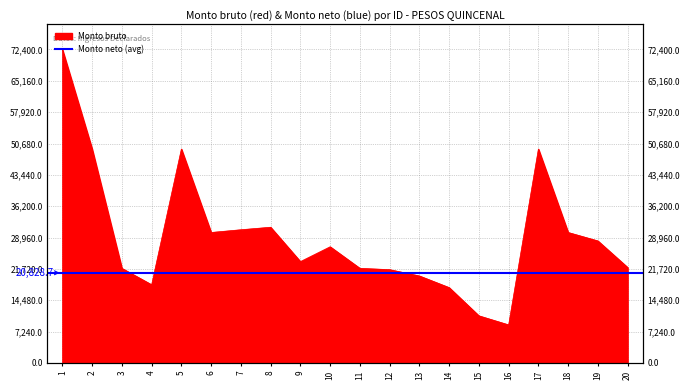

List the labels in order of value, largest first.

1, 2, 5, 17, 8, 7, 6, 18, 19, 10, 9, 20, 3, 11, 12, 13, 4, 14, 15, 16